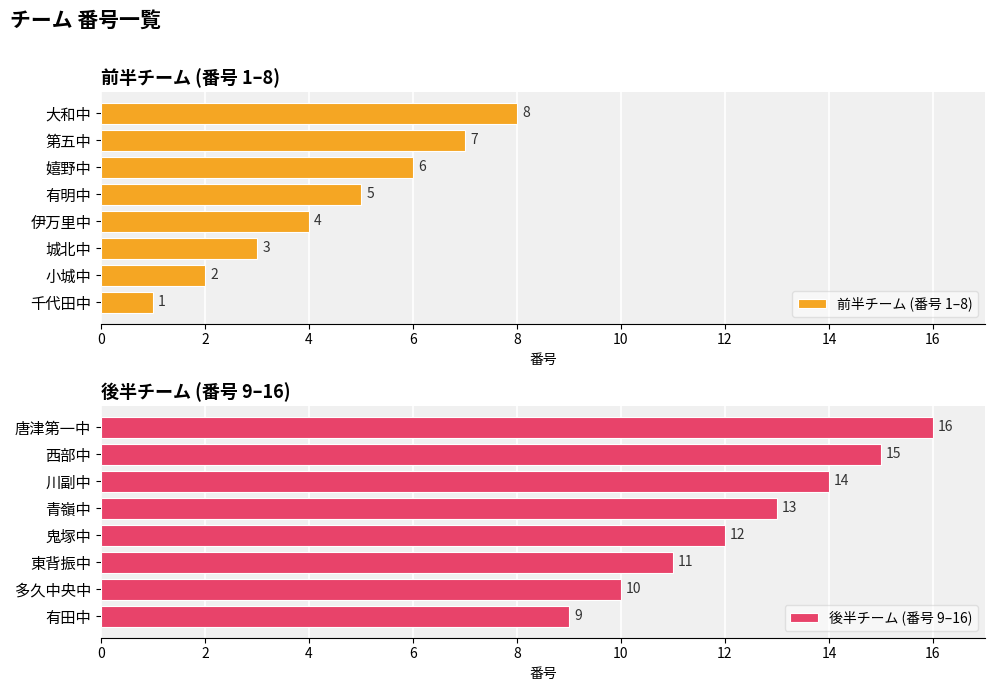

What is the minimum value shown in the chart?

1